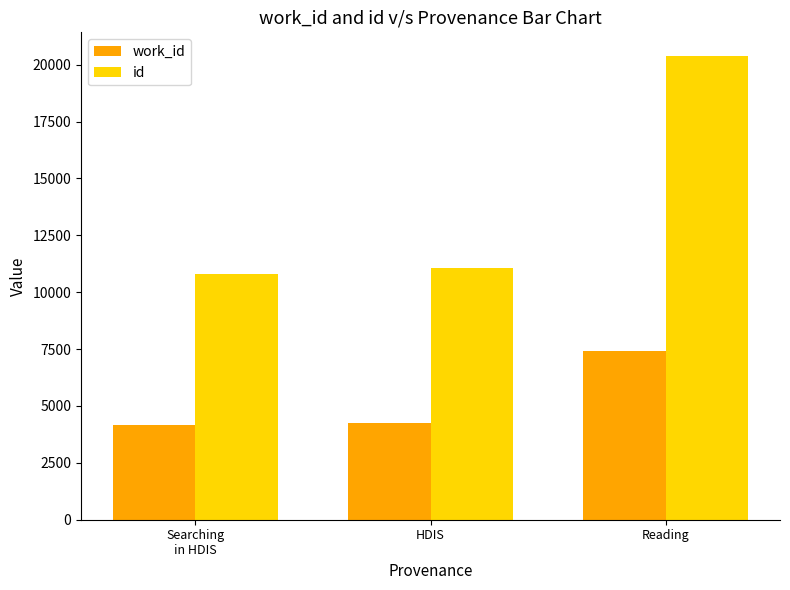

True or false: work_id has a value of 12405 at Reading.

False